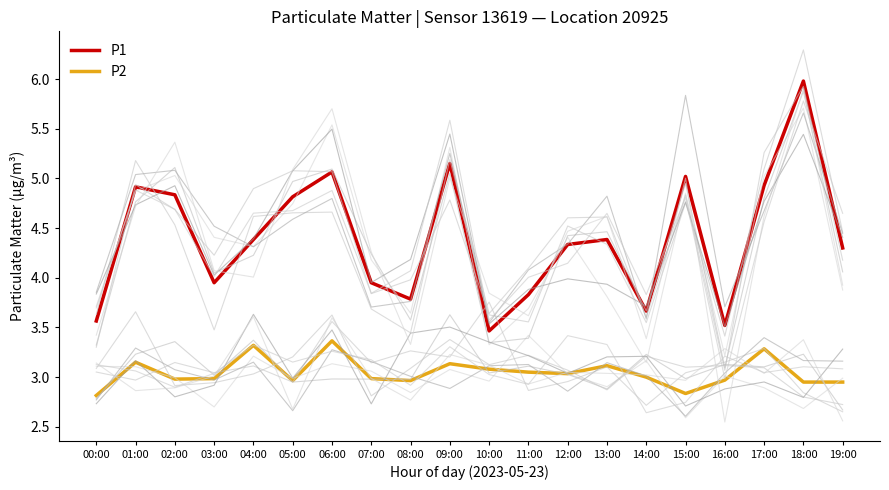

Does the chart have visible grid lines?

No